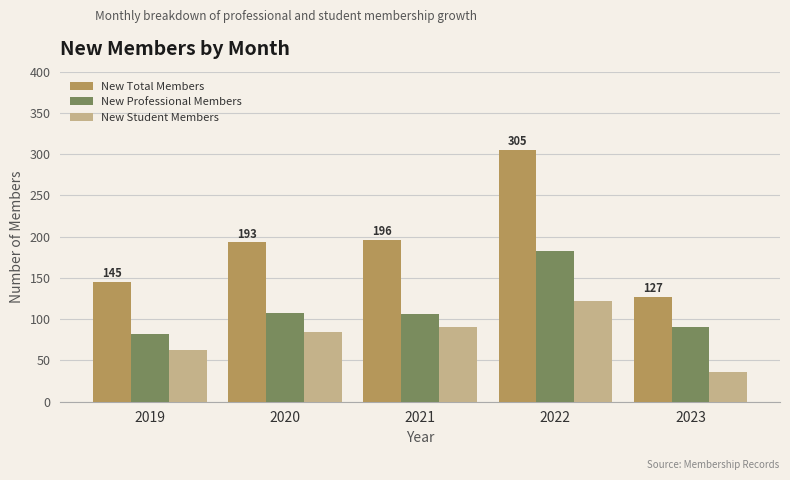

What is the smallest value displayed?

36